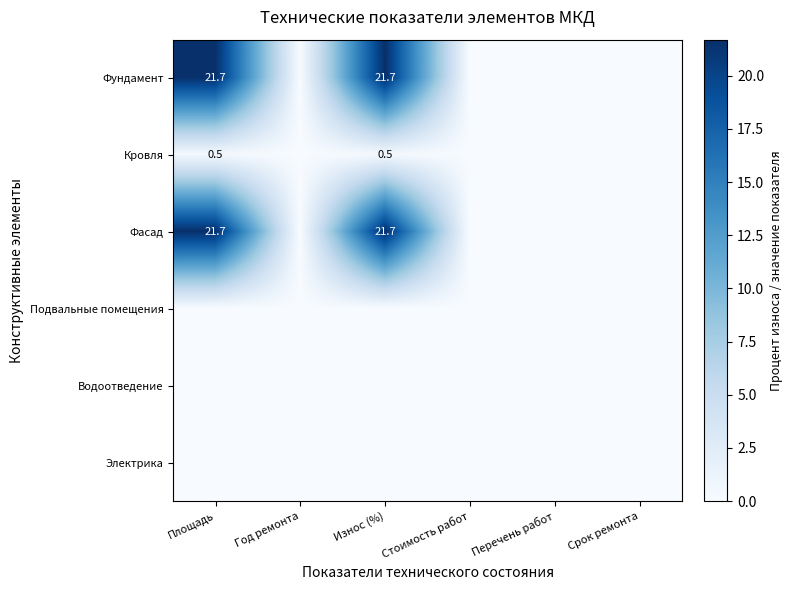

The value of Фасад at Площадь is 21.7. True or false?

True